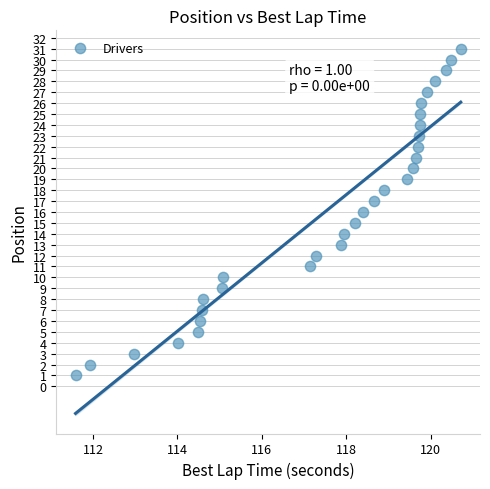

What is the range of Y values (max minus min)?

30